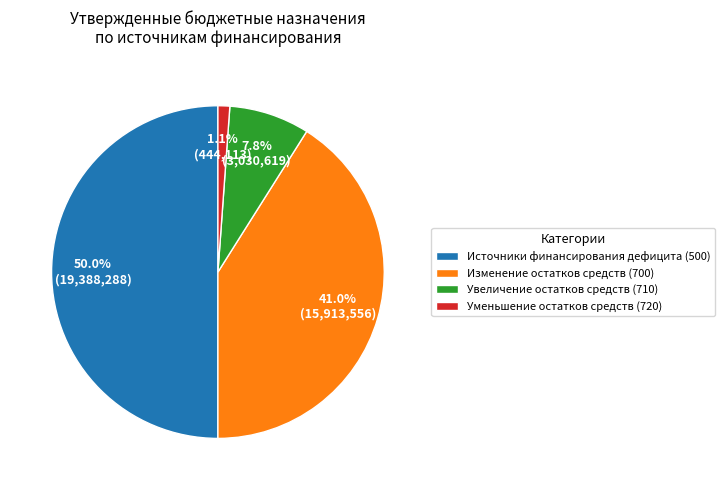

What is the smallest slice in the pie chart?

Уменьшение остатков средств (720)